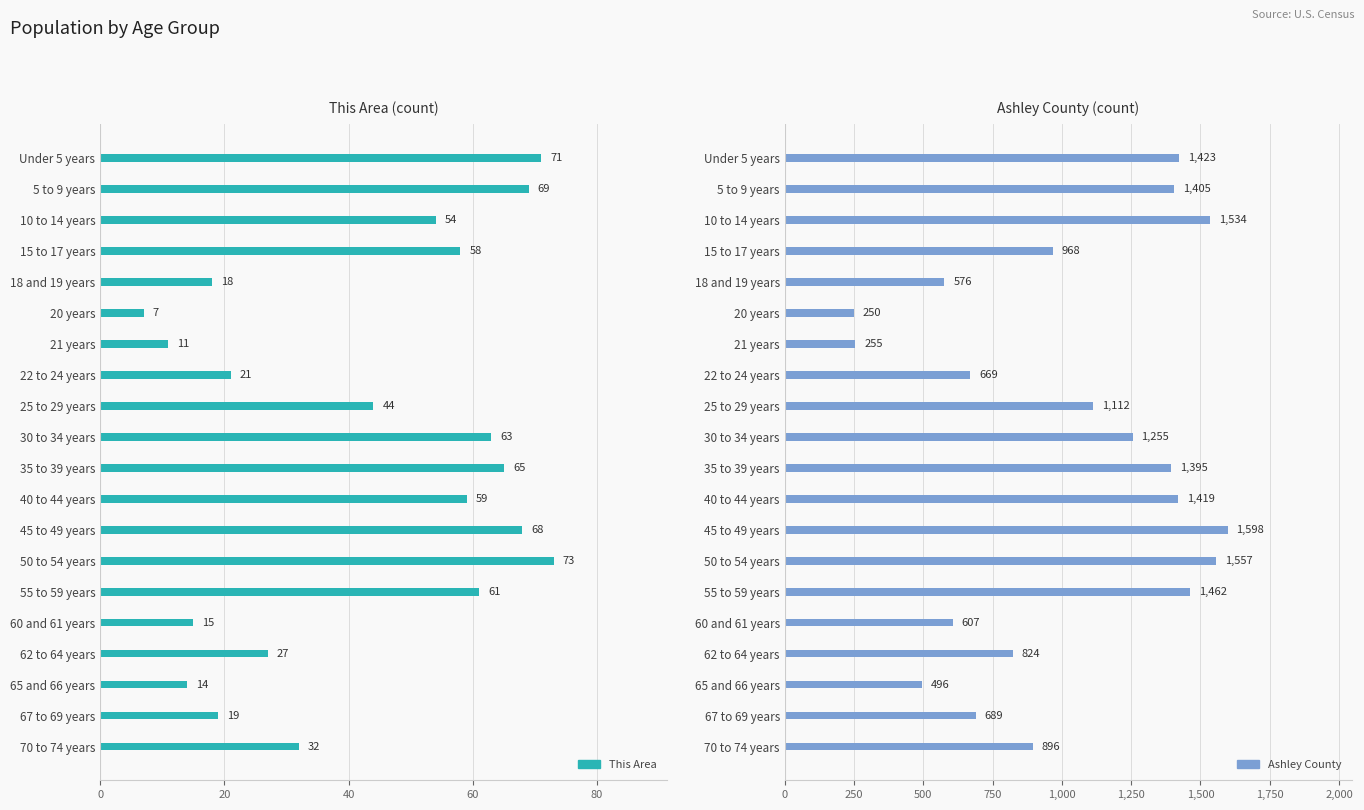

List the series in order of their overall mean, lowest first.

This Area, Ashley County